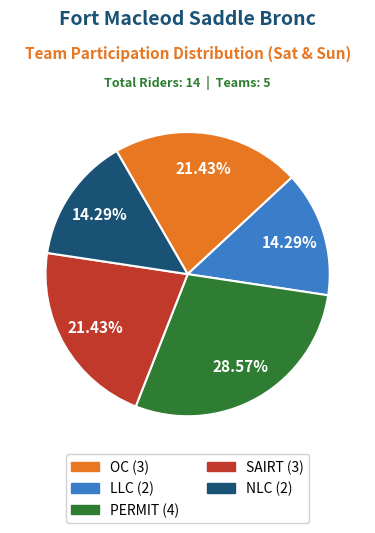

Between OC and NLC, which is larger?

OC